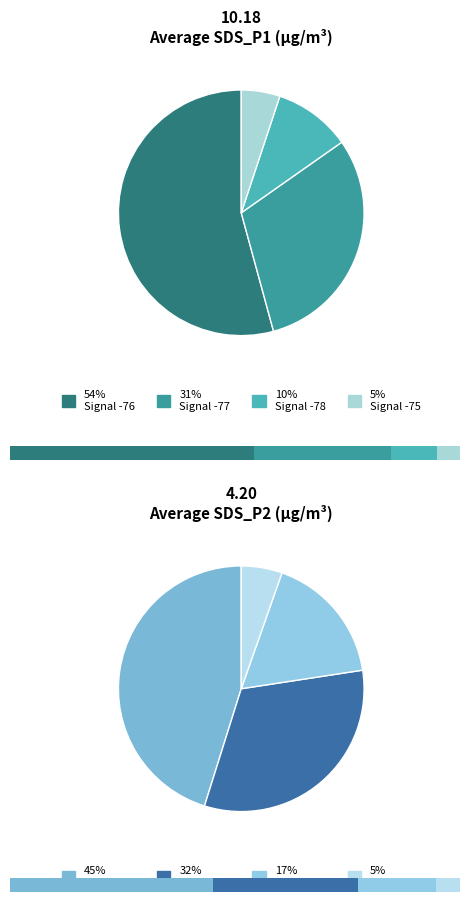

Is there any slice that represents more than half of the pie?

Yes